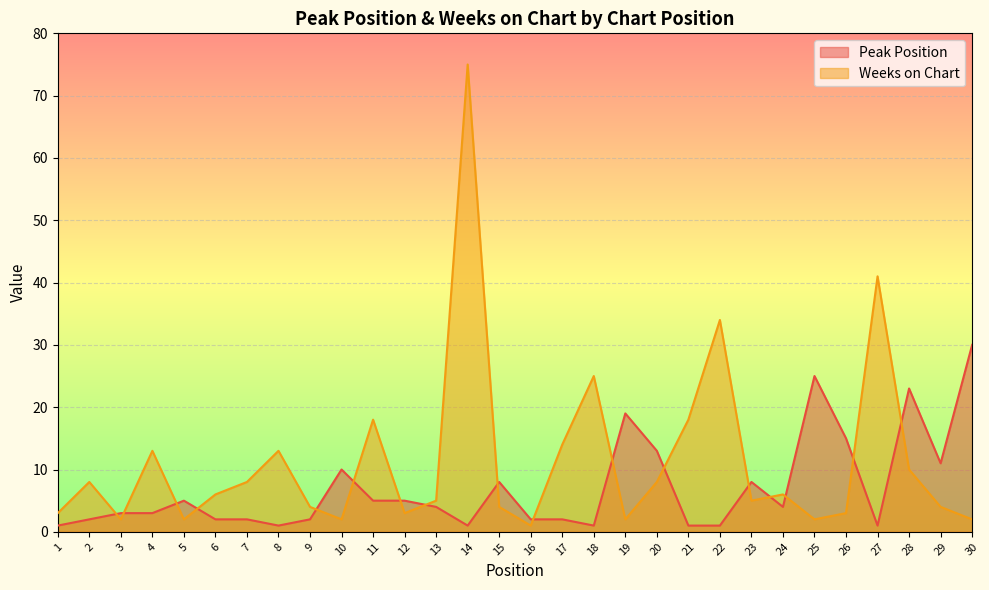

What is the highest value of the Weeks on Chart series?

75